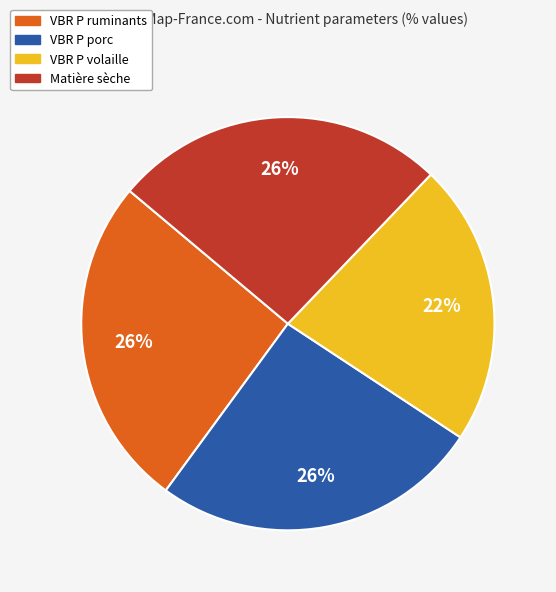

Is there a majority slice in this chart?

No